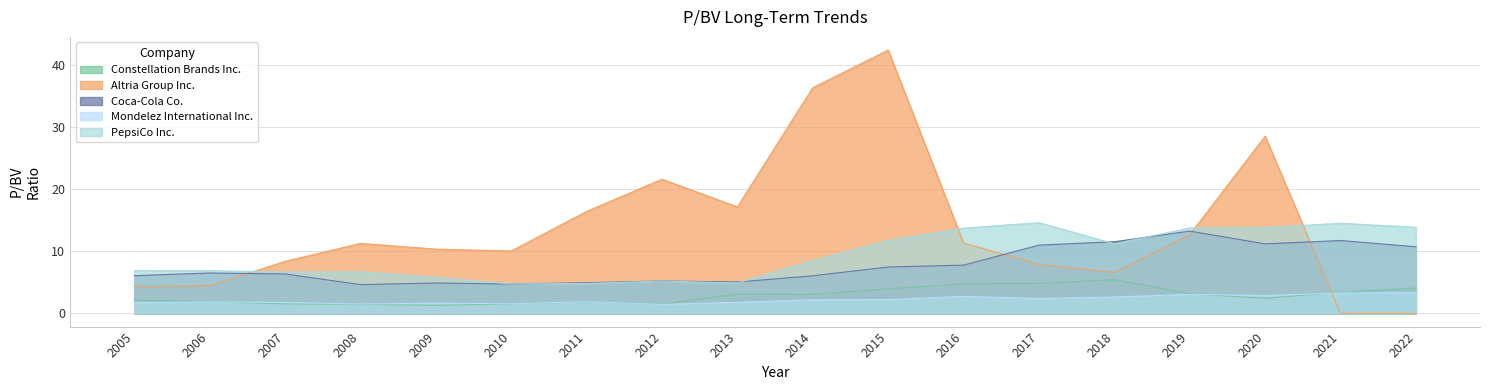

What is the approximate value of Mondelez International Inc. at 2010?

1.6